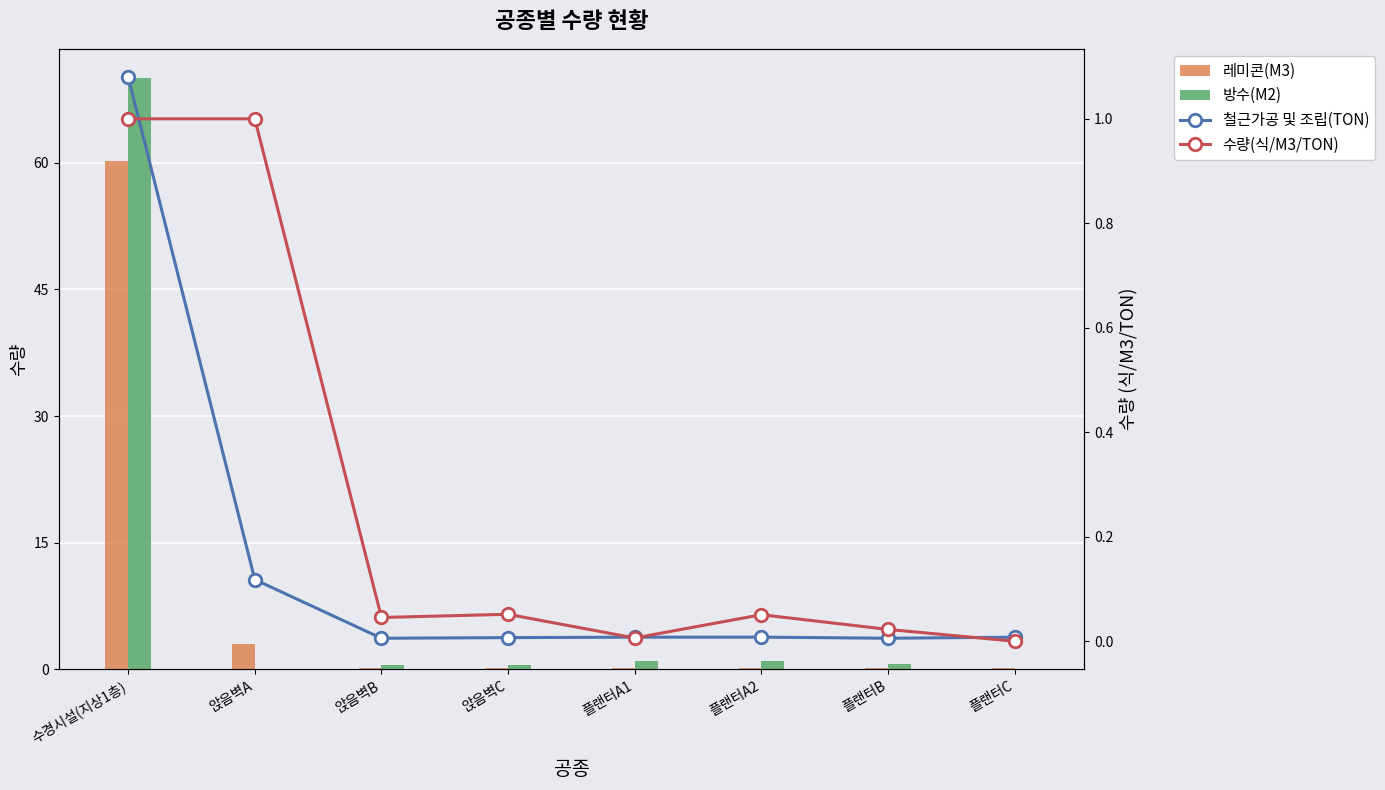

List the series in order of their peak value, highest first.

방수(M2), 레미콘(M3), 철근가공 및 조립(TON), 수량(식/M3/TON)